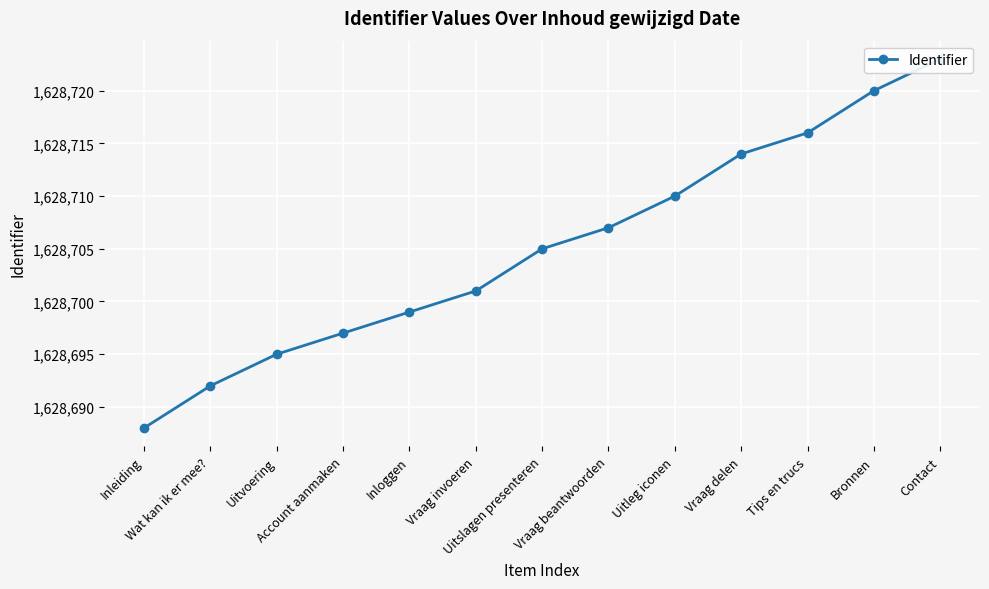

True or false: the data has more than 0 interior local peaks.

False